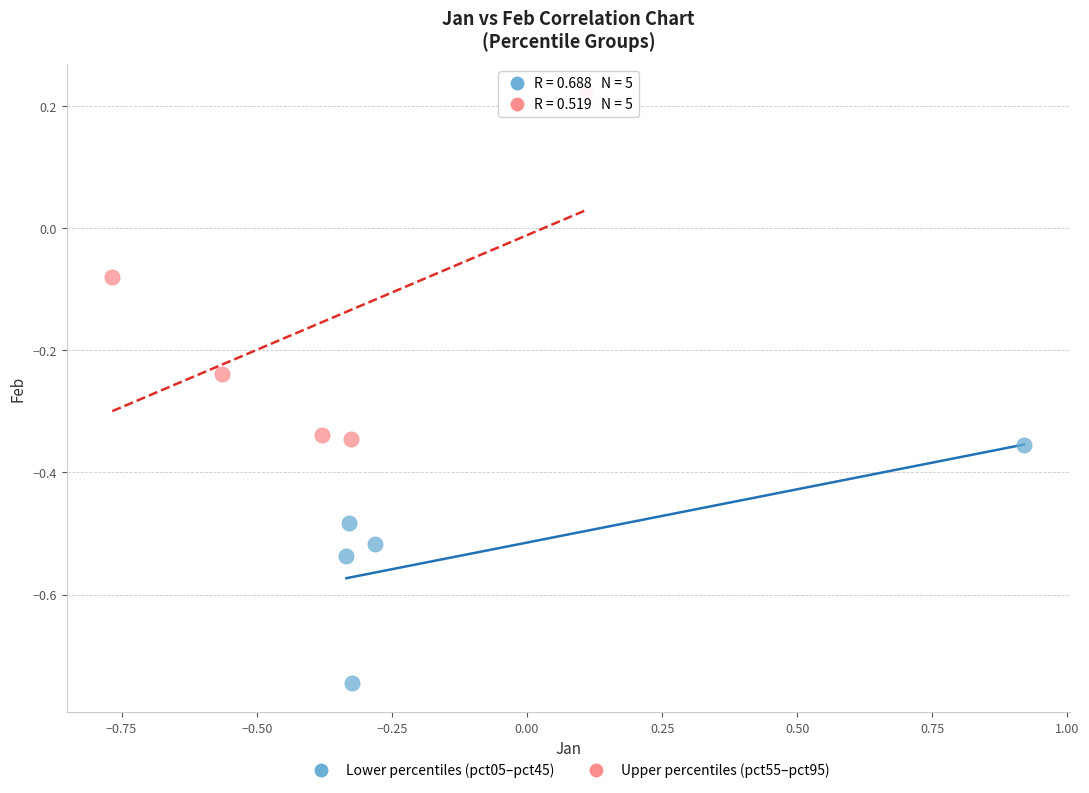

Which series reaches the maximum Y coordinate?

Upper percentiles (pct55–pct95)